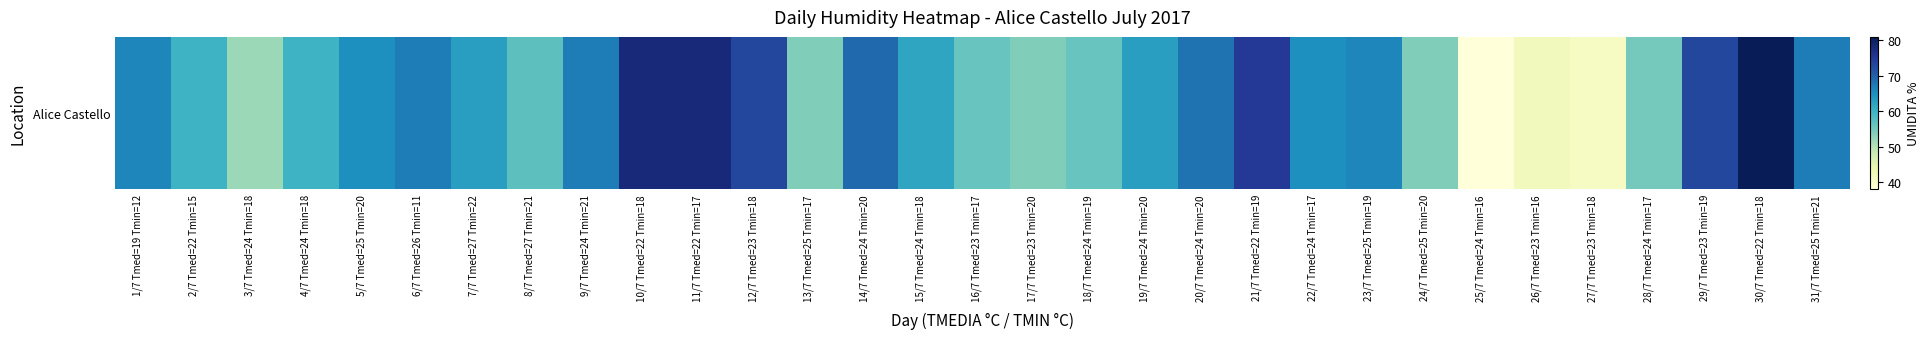

How many data points are above 63?

15